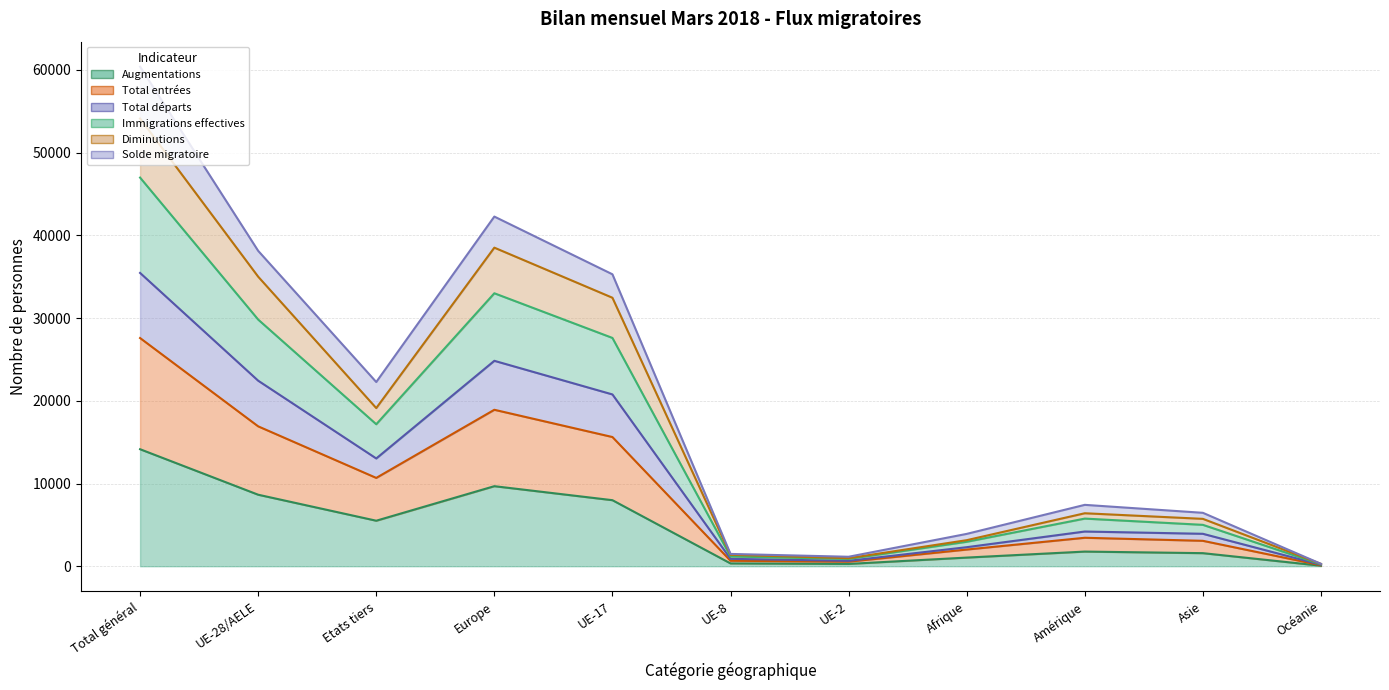

What is the label of the 2nd point from the right?

Asie